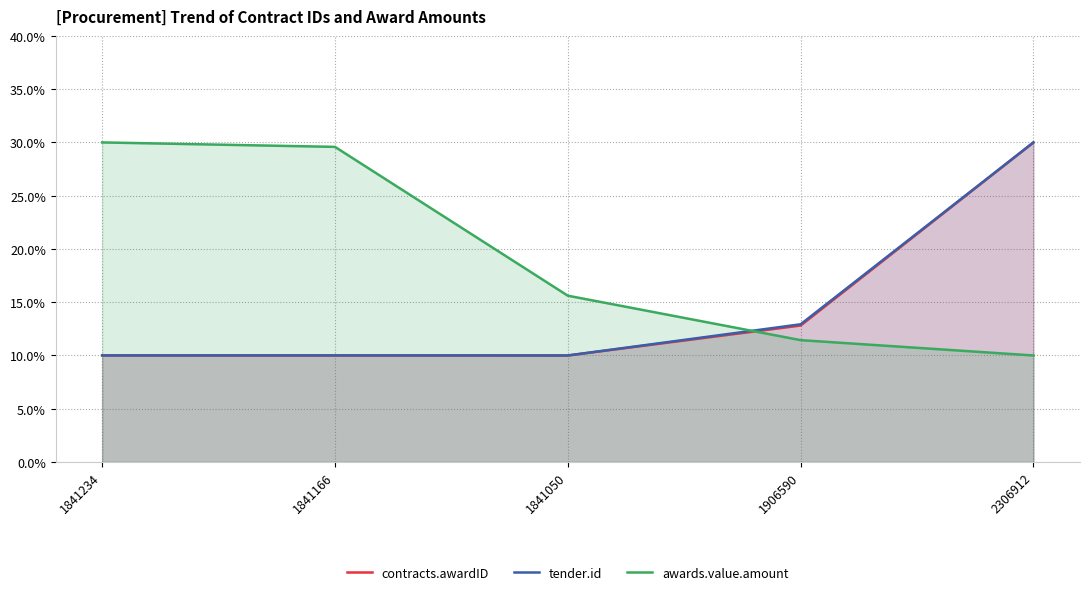

At which label does tender.id reach its minimum?

1841050